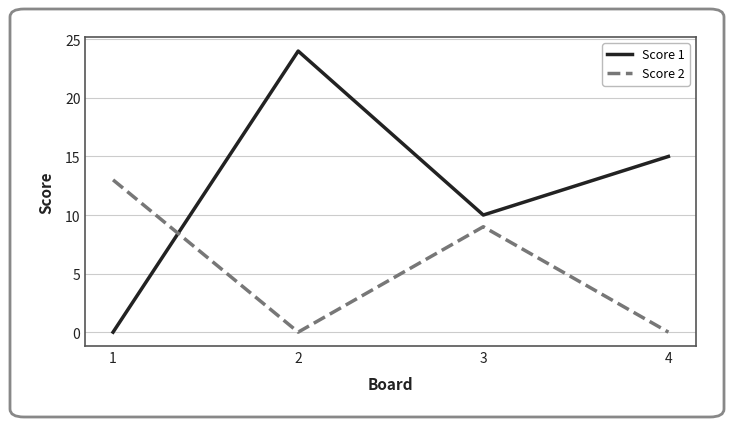

Is it true that Score 2 equals 0 at 4?

True